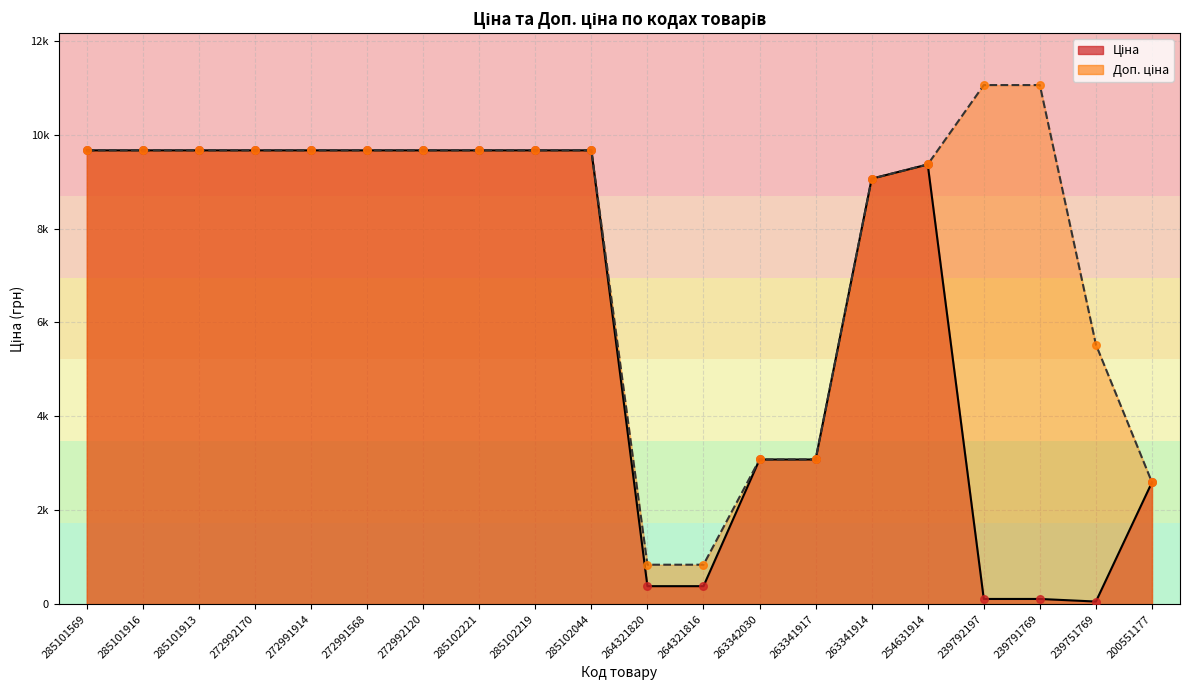

At which category is the sum across all series the highest?

285101569